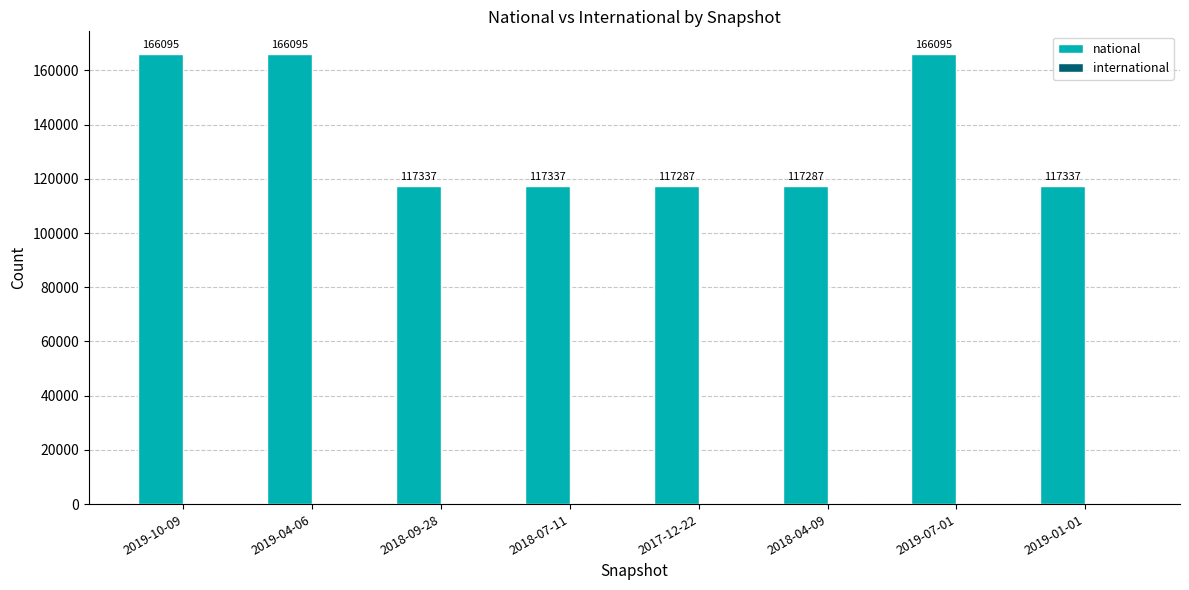

Where does the data first go above 117337?

2019-10-09